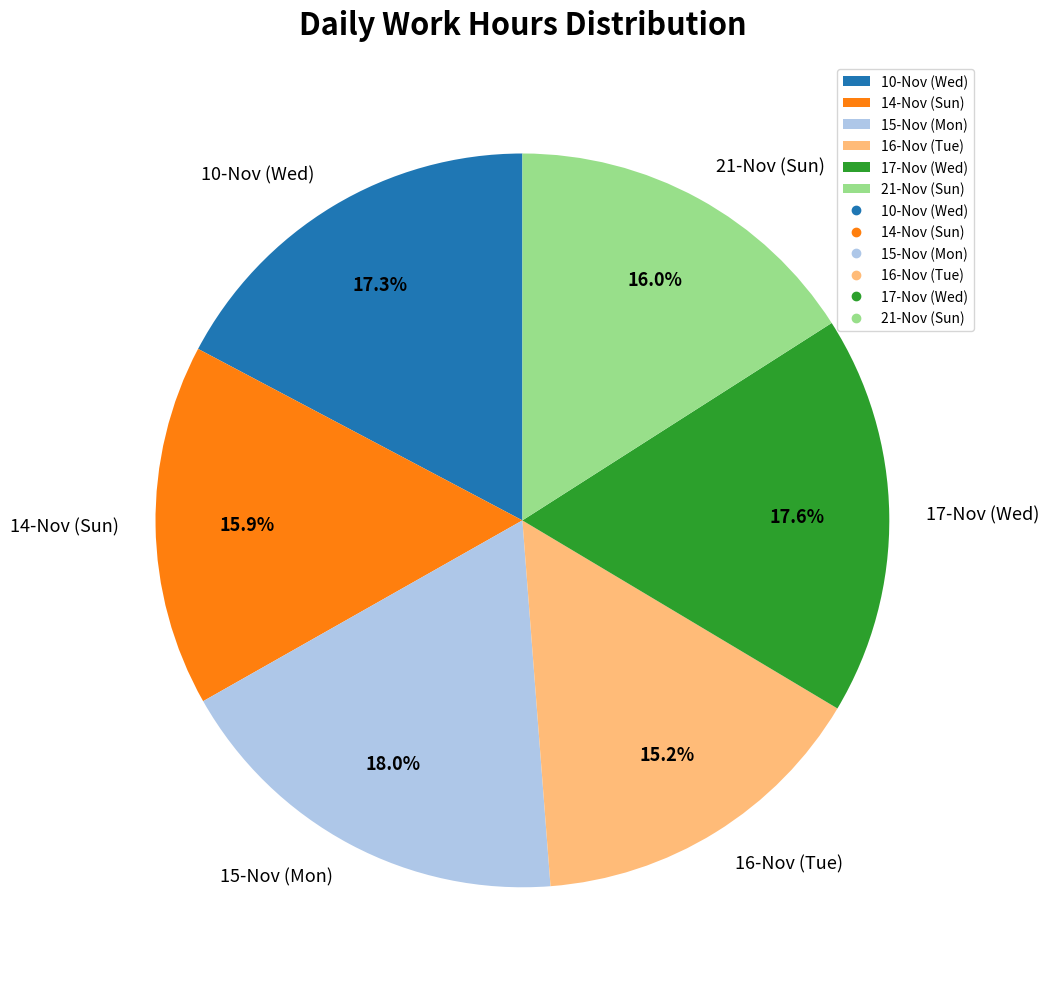

Which has a higher value, 10-Nov (Wed) or 14-Nov (Sun)?

10-Nov (Wed)